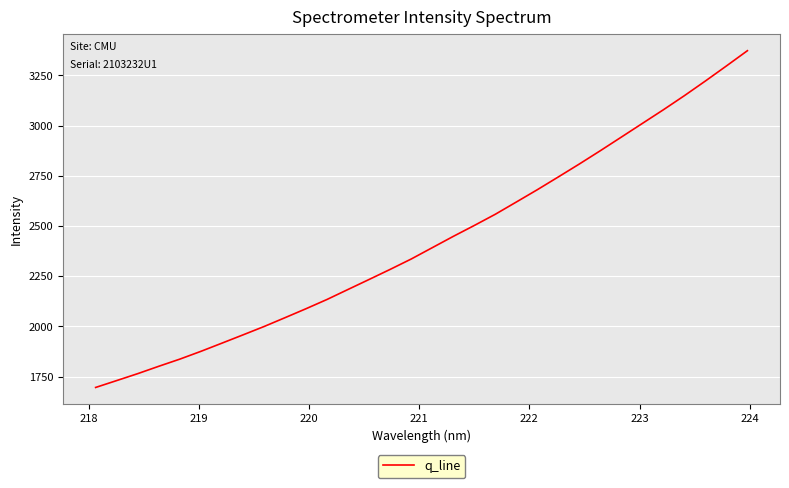

What is the minimum value shown in the chart?

1695.7